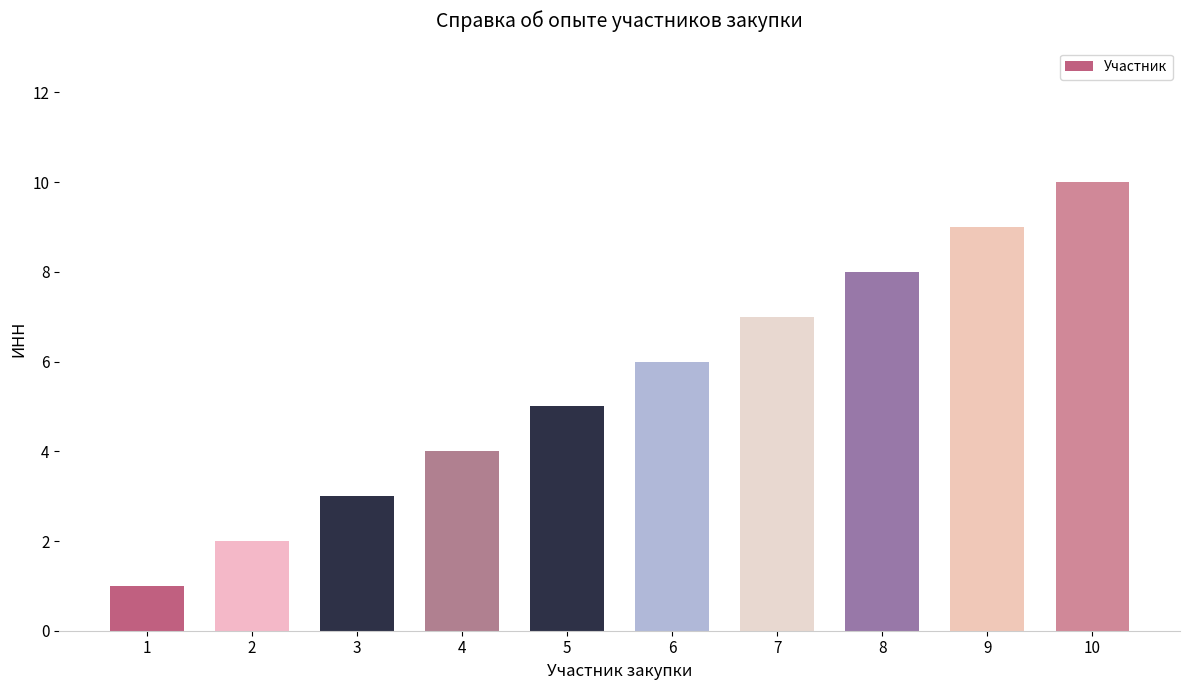

The value at 1 is 1. True or false?

True